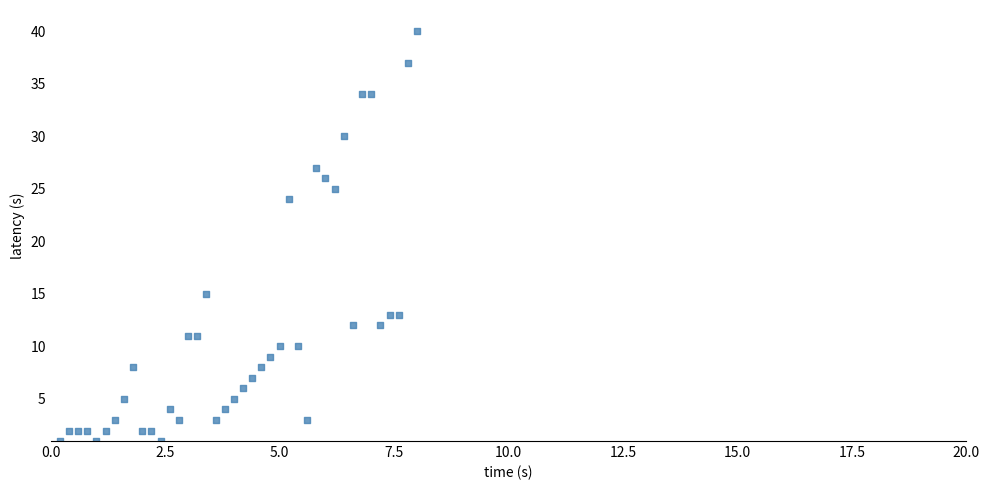

What Y value in the scatter plot is closest to 20?

24